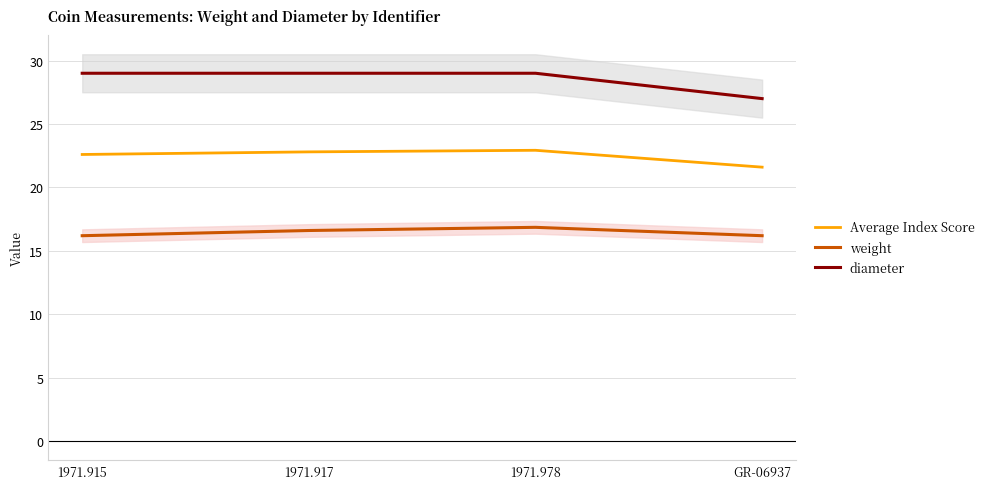

List the series in order of their peak value, lowest first.

weight, Average Index Score, diameter